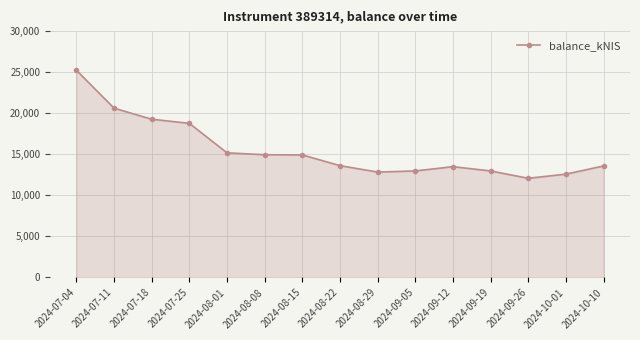

What is the ratio of the value at 2024-08-22 to the value at 2024-08-08?

0.9